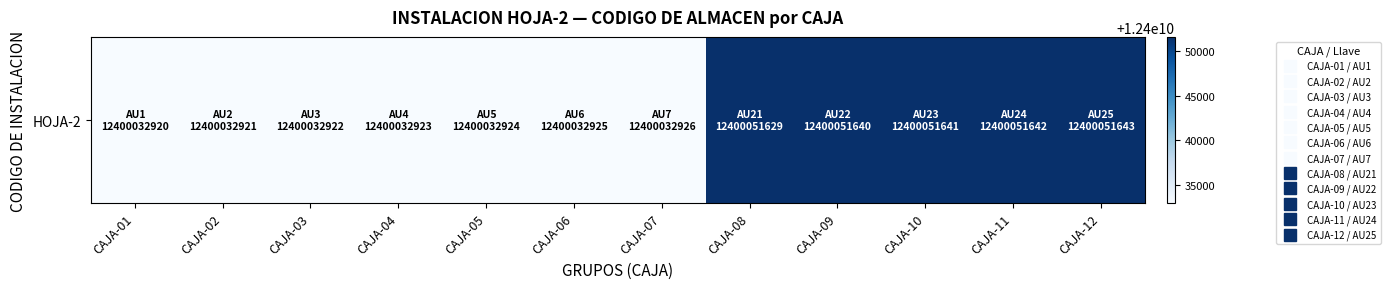

At which category does the chart reach its peak across all series?

CAJA-12